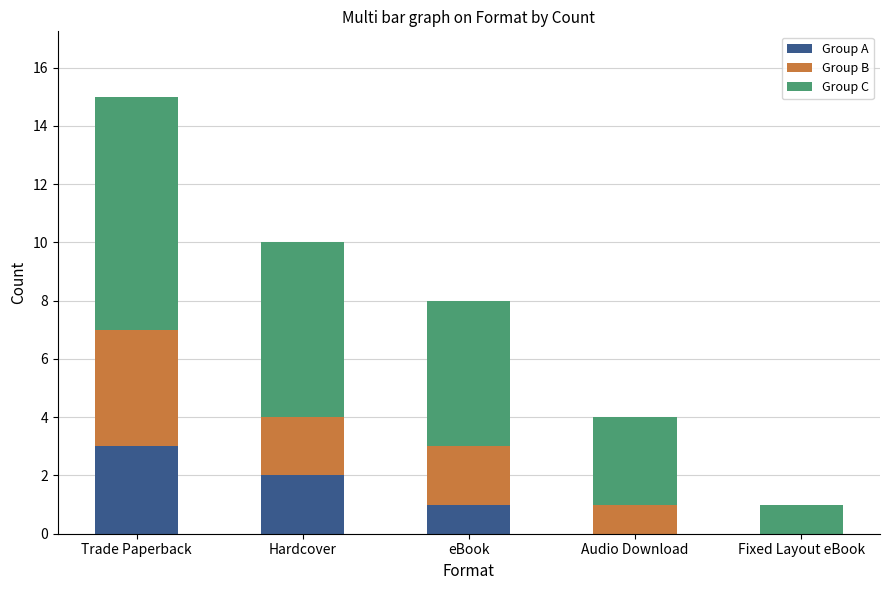

The Group A series shows 3 at Trade Paperback. True or false?

True